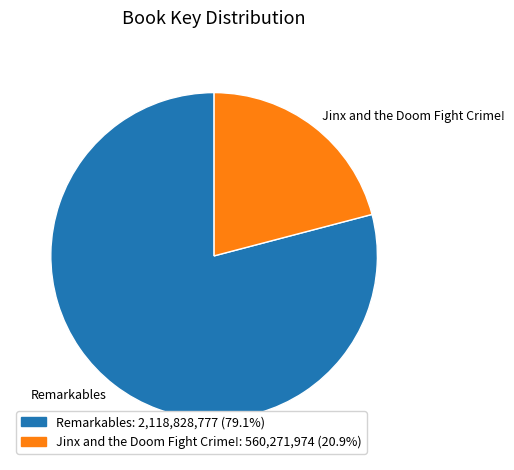

What is the ratio of the value at Jinx and the Doom Fight Crime! to the value at Remarkables?

0.3